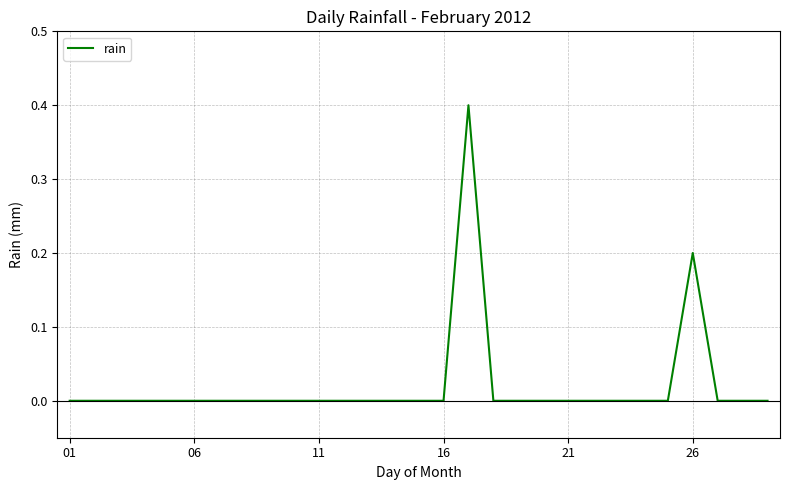

How many categories are shown in the chart?

29